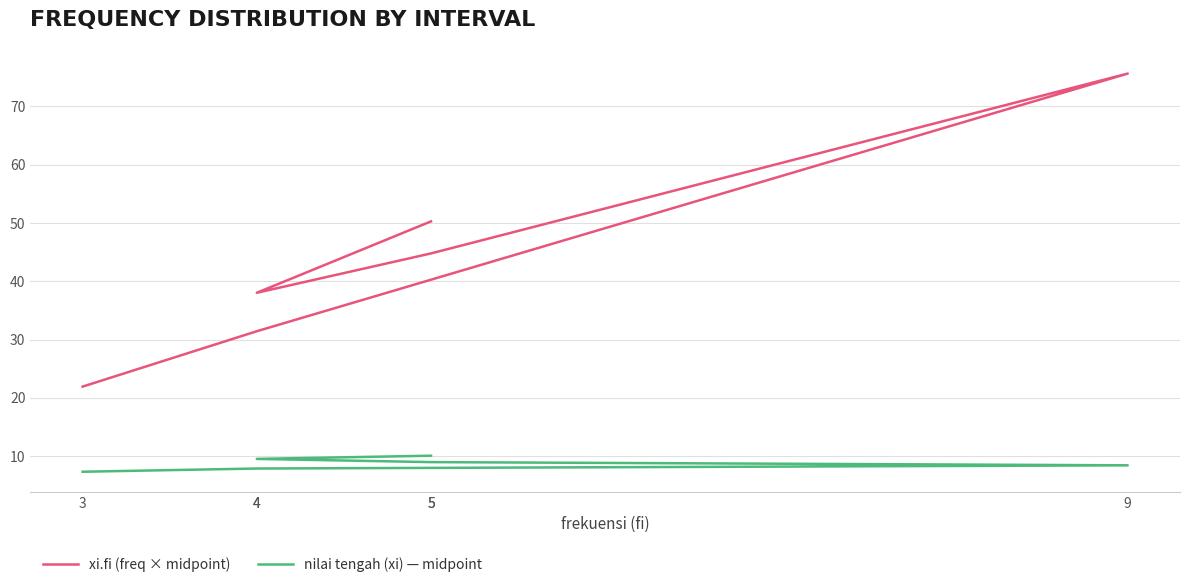

What is the label of the 6th point from the right?

3